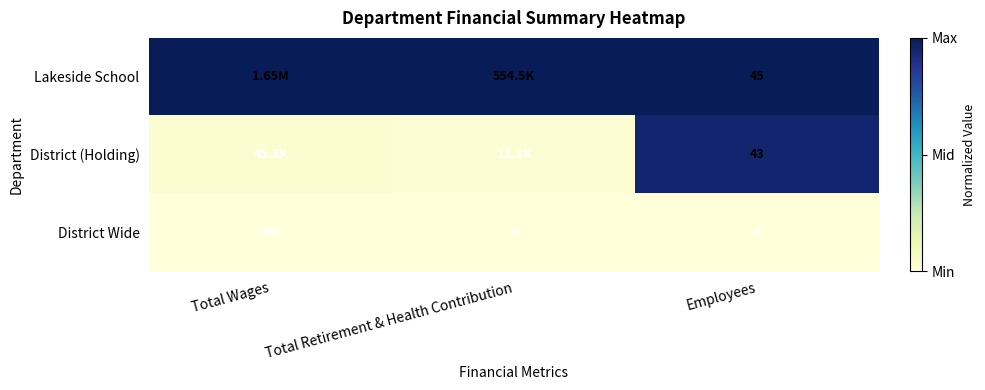

The District (Holding) series shows 1.5 at Employees. True or false?

False